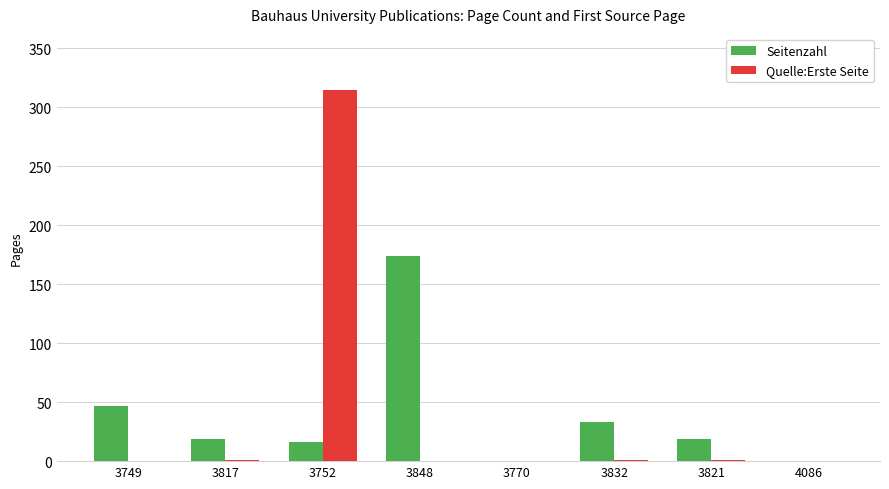

The Seitenzahl series shows 13 at 3832. True or false?

False